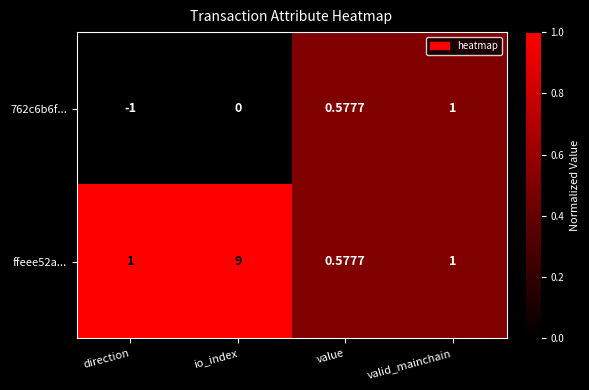

At which label is 762c6b6f... closest to 0?

io_index